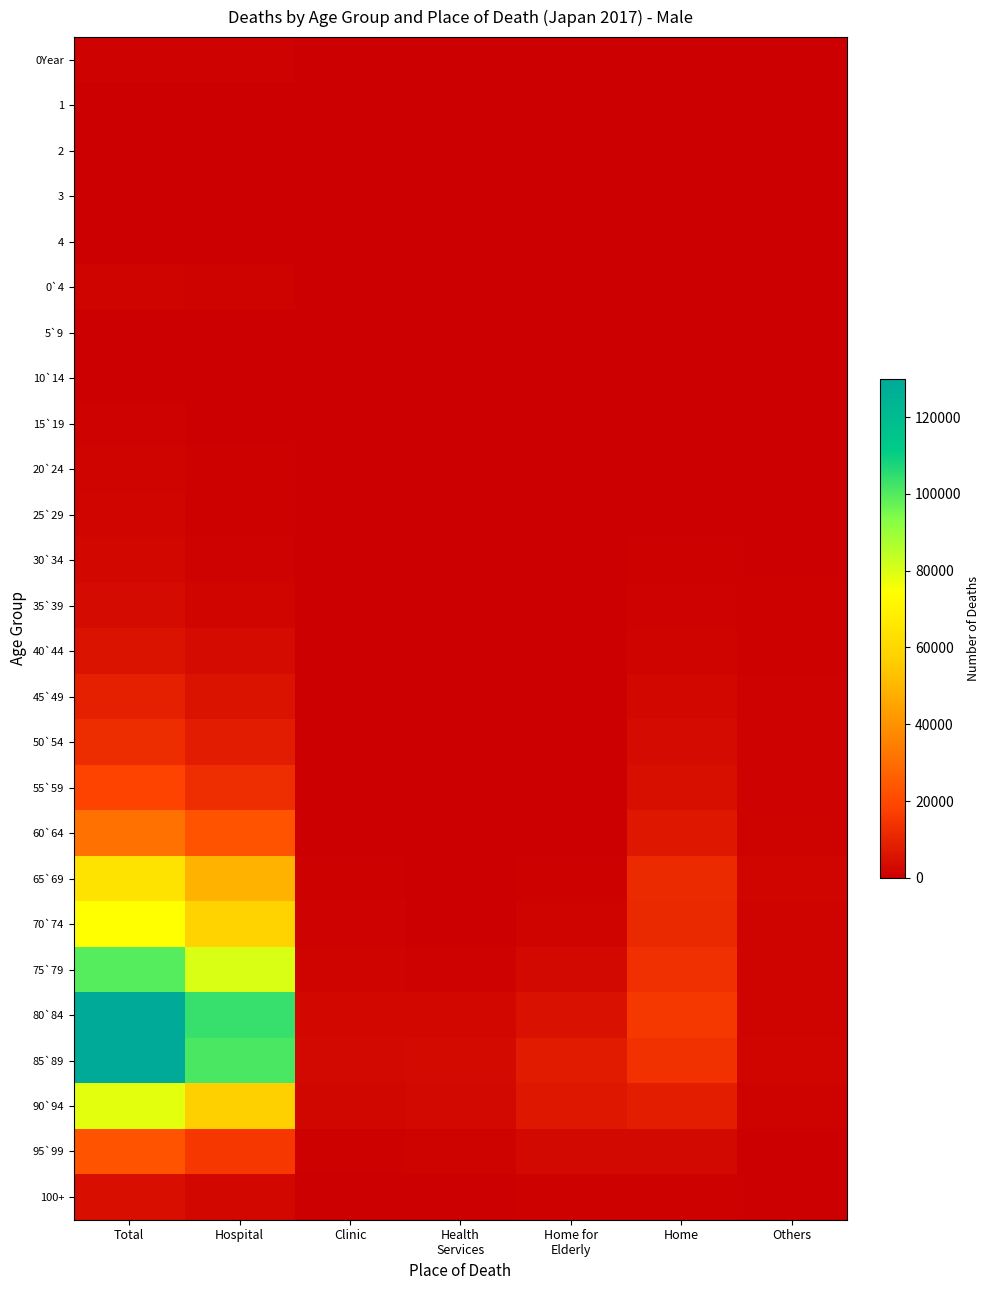

At which category is the sum across all series the highest?

Total